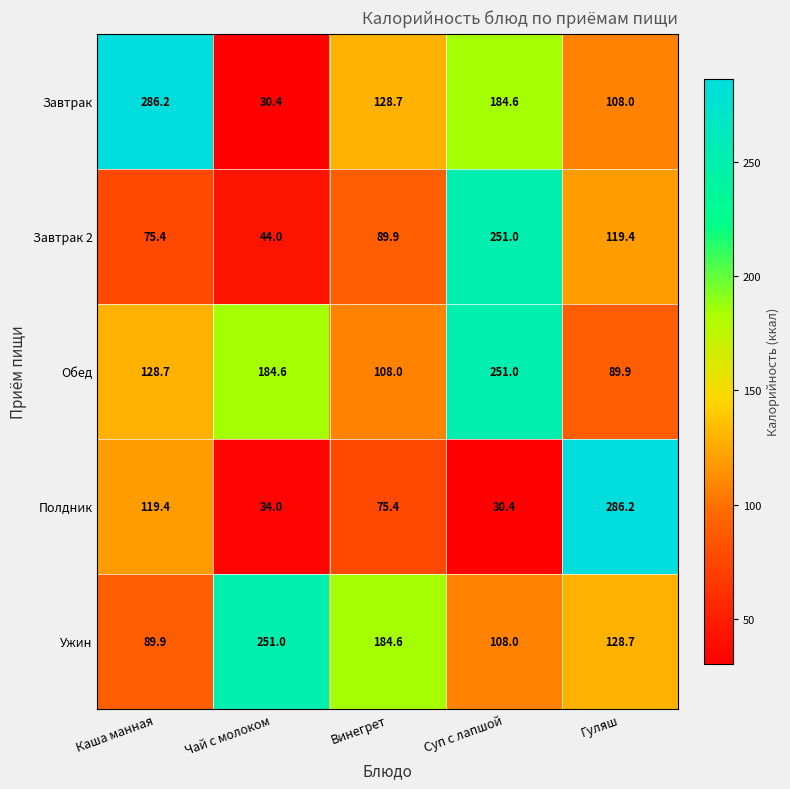

What is the greatest value displayed?

286.2